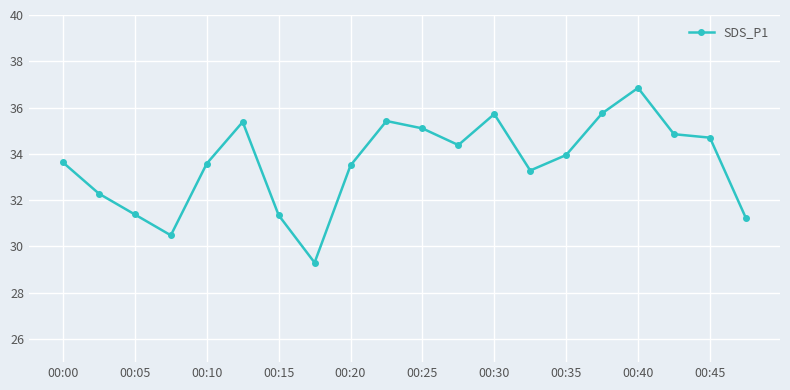

What is the average value?

33.6